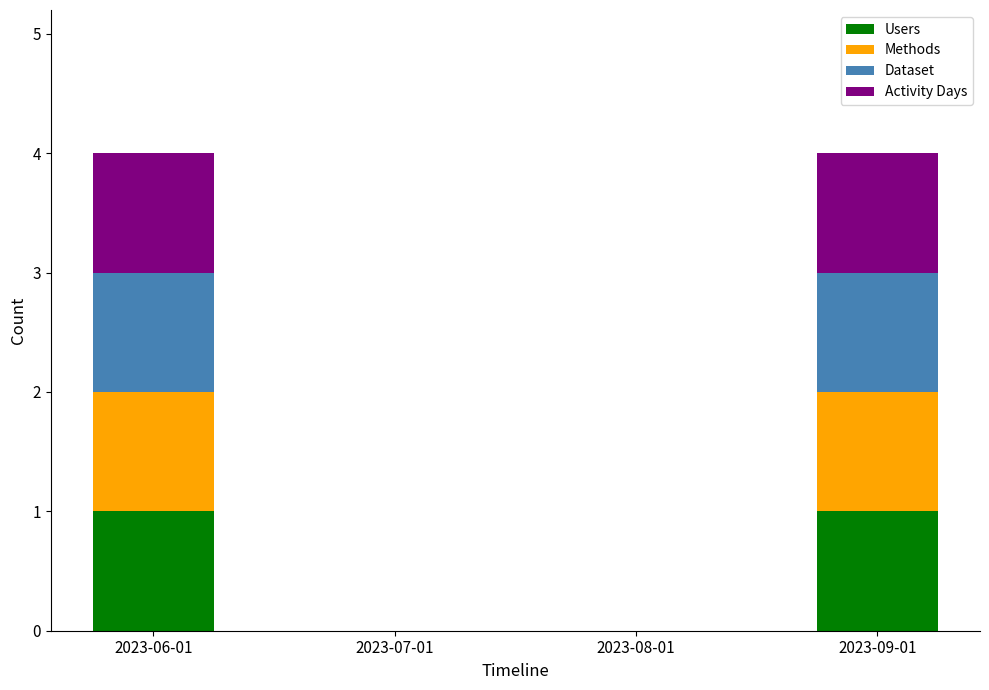

What is the total value across all series at 2023-06-01?

4